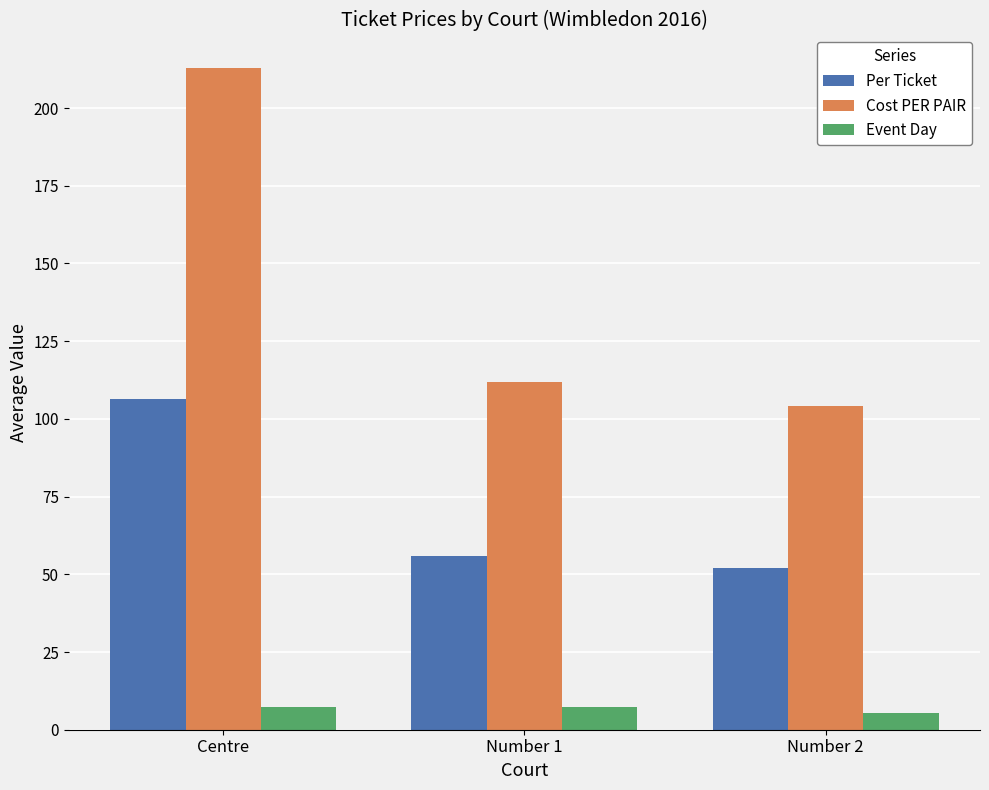

Rank the categories by Cost PER PAIR value from highest to lowest.

Centre, Number 1, Number 2